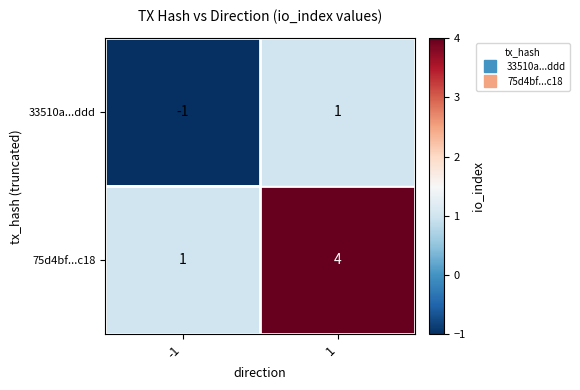

What is the highest value of the 75d4bf...c18 series?

4